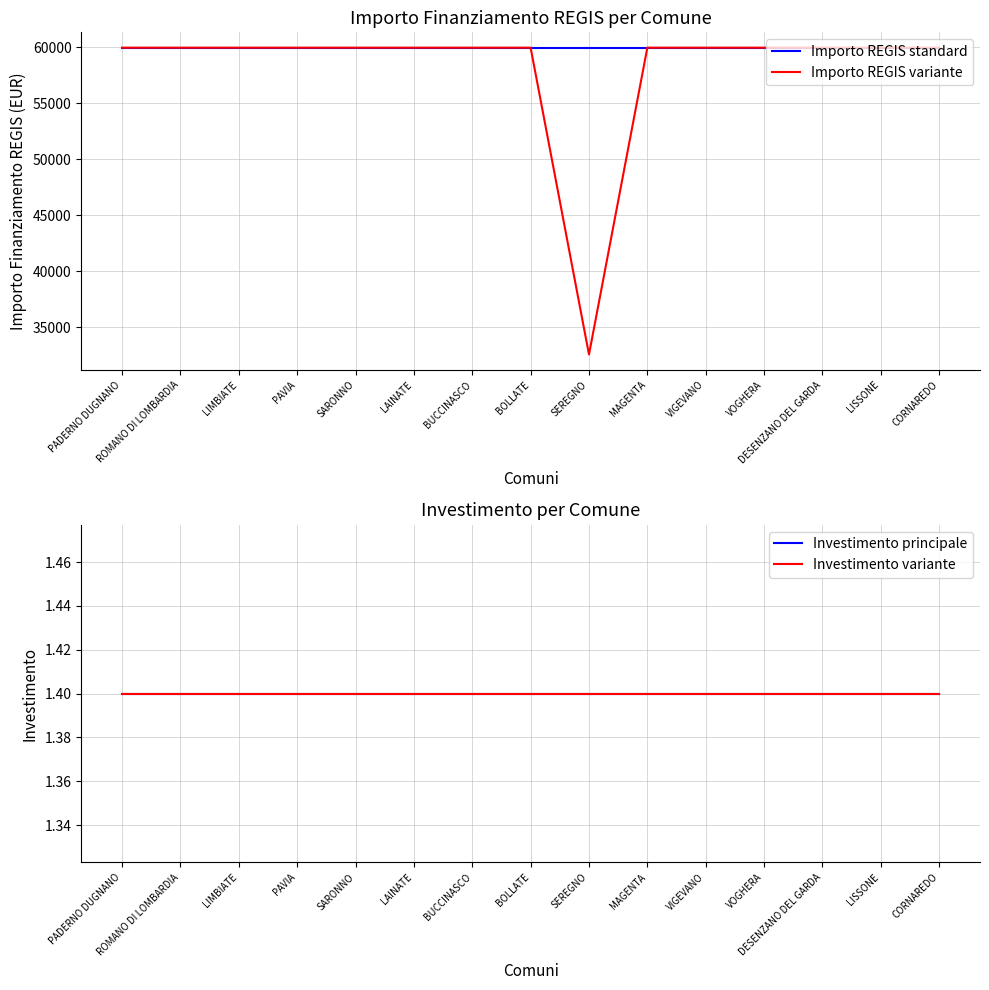

What is the maximum value shown in the chart?

59966.0